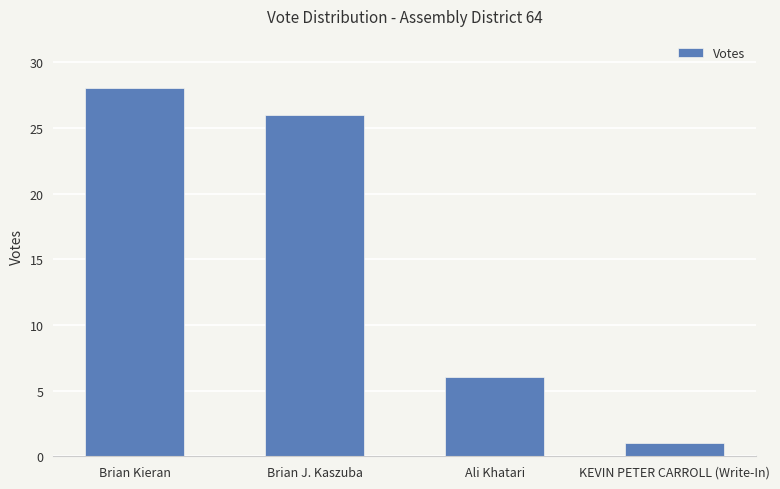

Which category has the lowest value across all series?

KEVIN PETER CARROLL (Write-In)